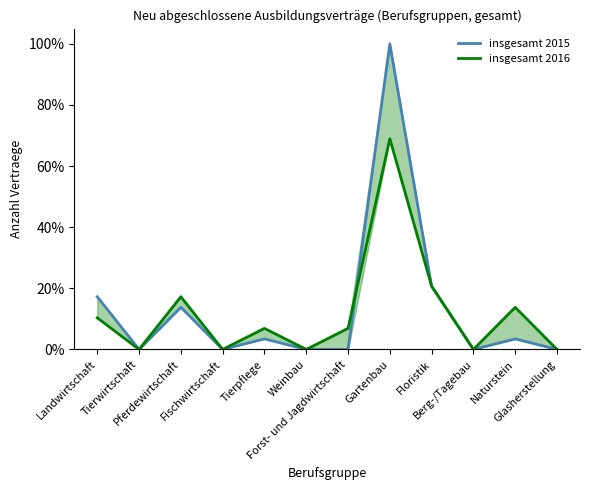

Between which two adjacent categories do insgesamt 2015 and insgesamt 2016 first intersect?

Forst- und Jagdwirtschaft and Gartenbau